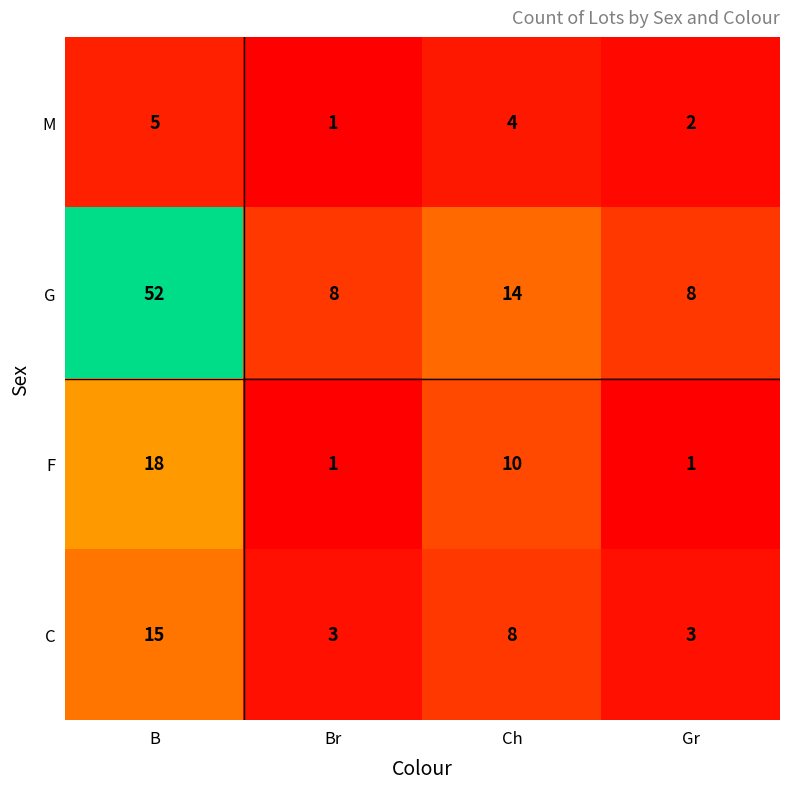

What is the sum of all C values?

29